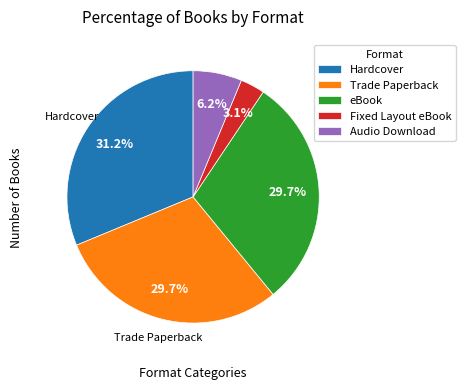

To the nearest percent, what is the difference between the largest and smallest slice percentages?

28%